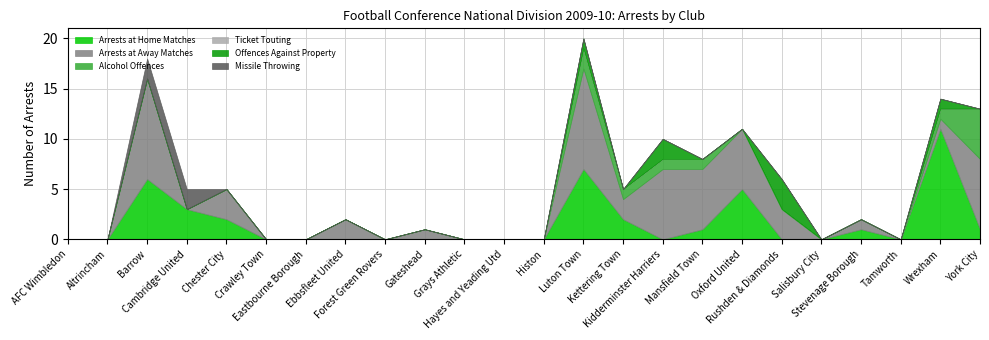

Where is Offences Against Property nearest to the value 1?

Luton Town